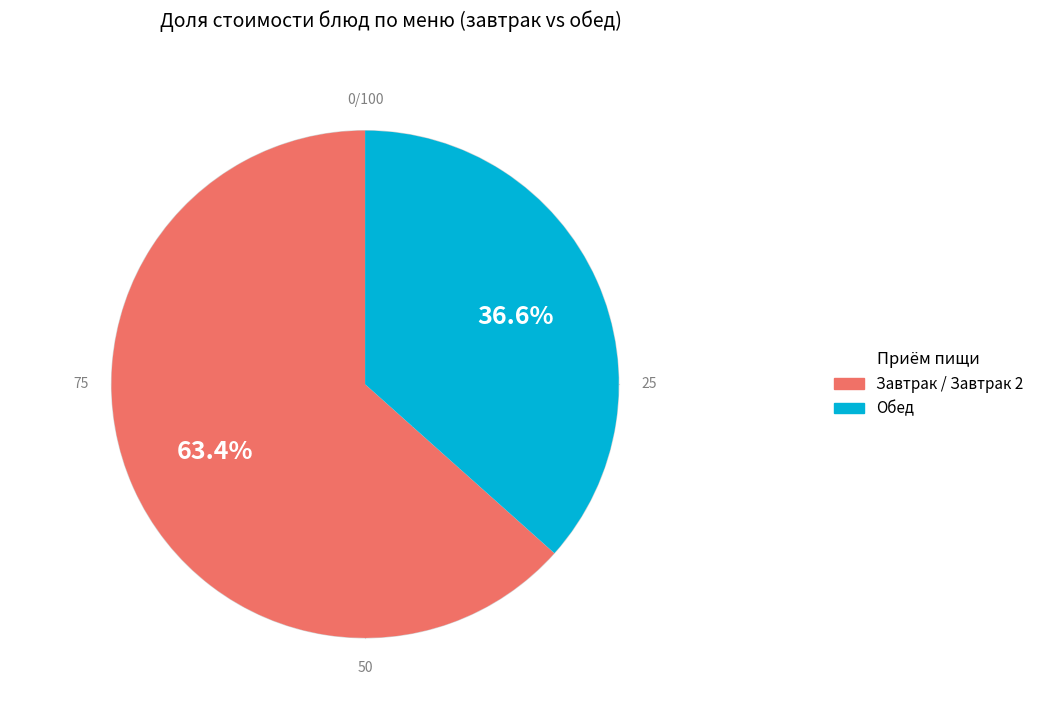

Is there any slice that represents more than half of the pie?

Yes